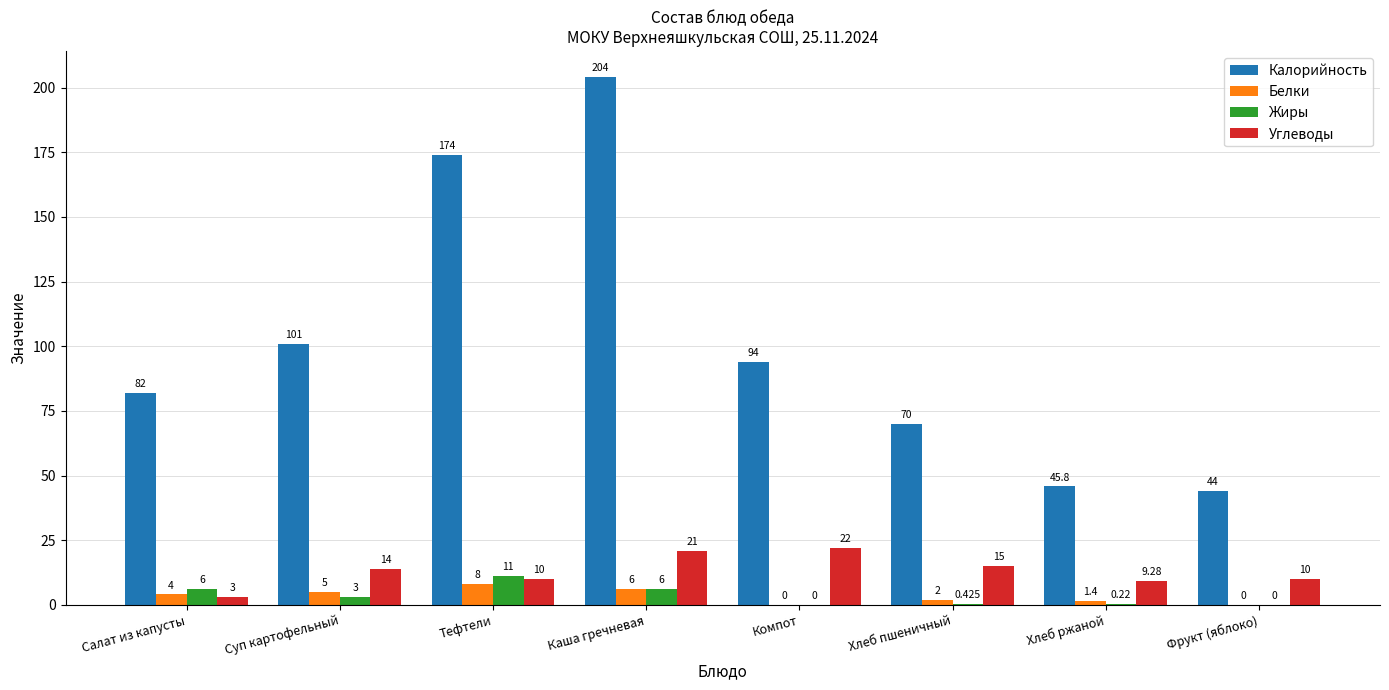

Are the bars horizontal?

No